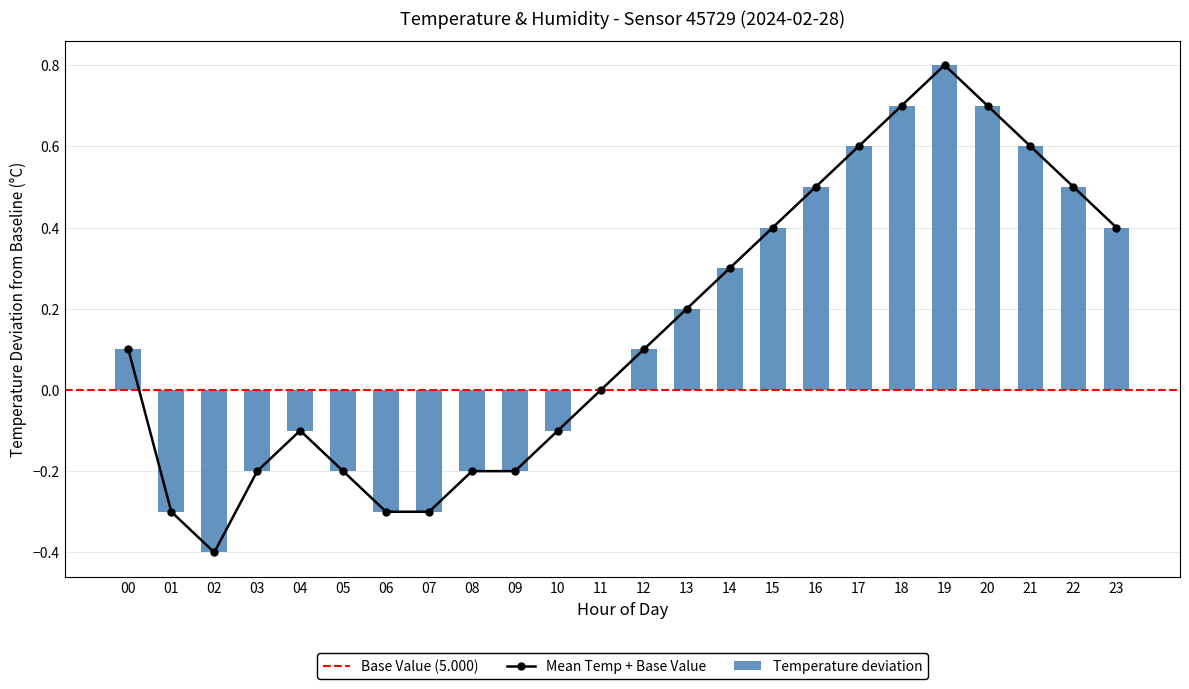

What is the change in value from 02 to 07?

+0.1